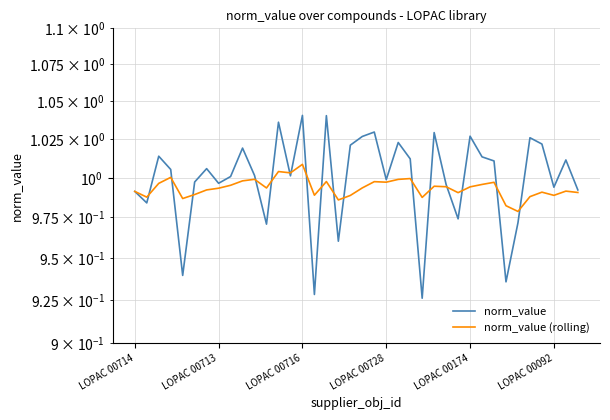

What is the total value across all series at 34?

2.0